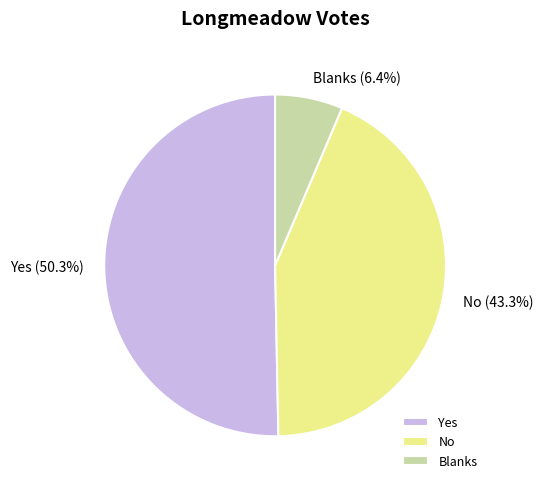

To the nearest percent, what is the combined percentage of Yes and Blanks?

57%